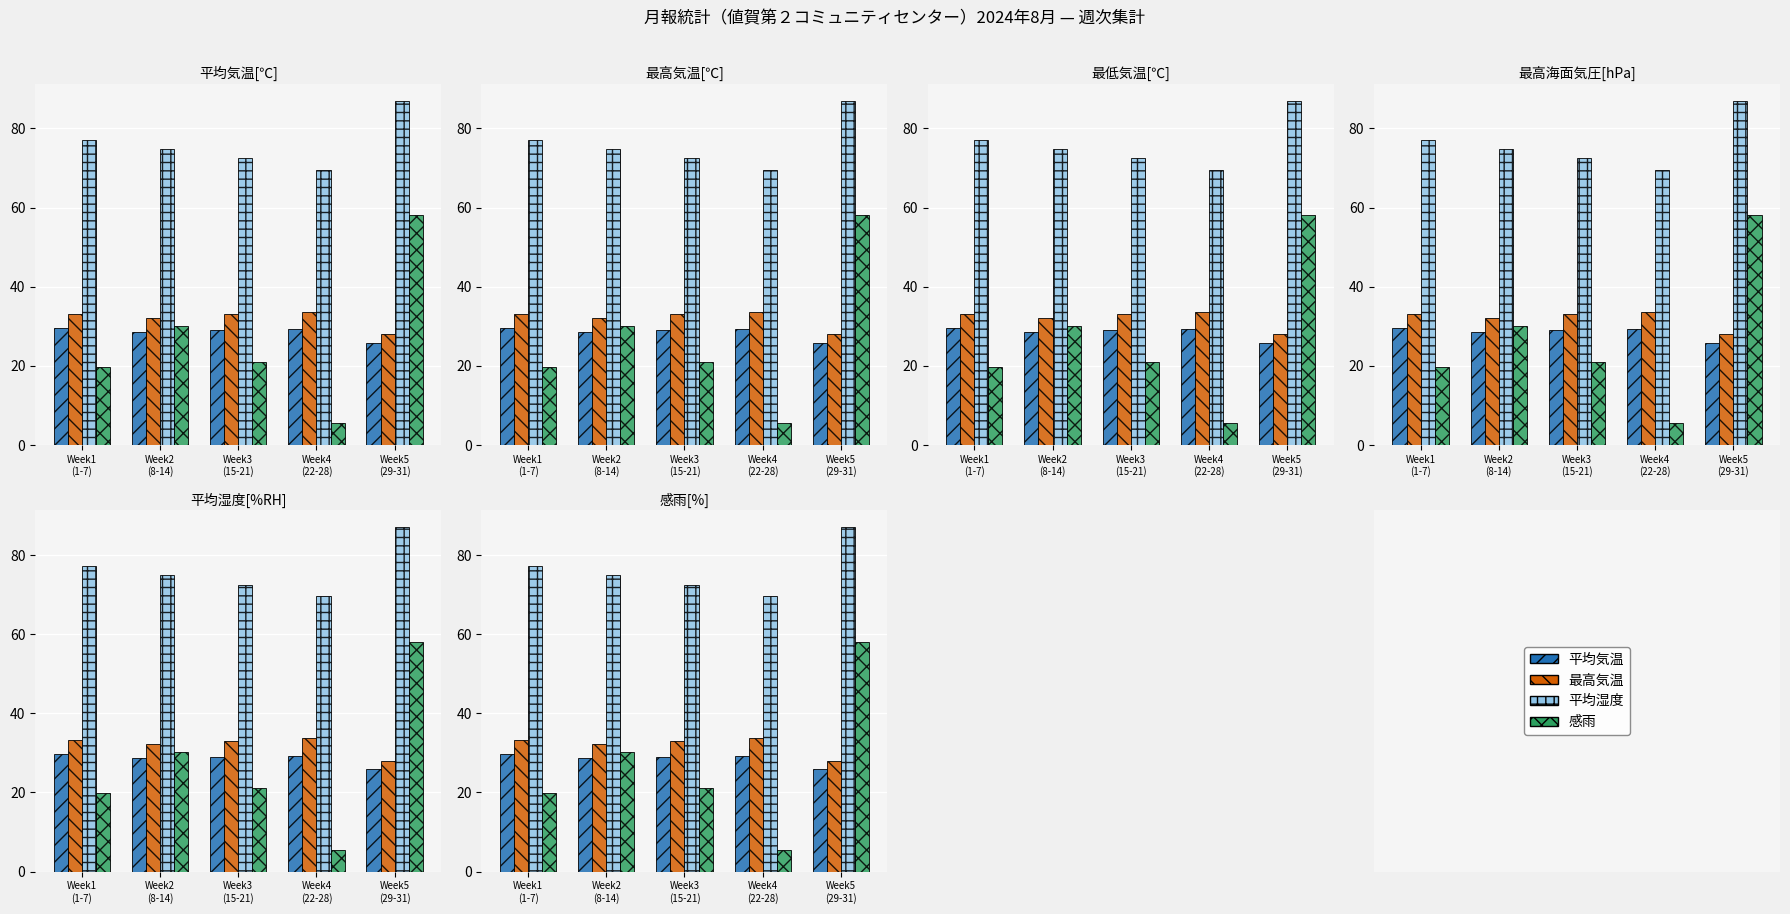

Reading right to left, extract all data points from this chart.

平均気温: Week5
(29-31)=25.8	Week4
(22-28)=29.2	Week3
(15-21)=29.0	Week2
(8-14)=28.6	Week1
(1-7)=29.6
最高気温: Week5
(29-31)=28.1	Week4
(22-28)=33.6	Week3
(15-21)=33.0	Week2
(8-14)=32.1	Week1
(1-7)=33.2
平均湿度: Week5
(29-31)=87.0	Week4
(22-28)=69.6	Week3
(15-21)=72.4	Week2
(8-14)=74.9	Week1
(1-7)=77.1
感雨: Week5
(29-31)=58.1	Week4
(22-28)=5.5	Week3
(15-21)=21.0	Week2
(8-14)=30.2	Week1
(1-7)=19.8